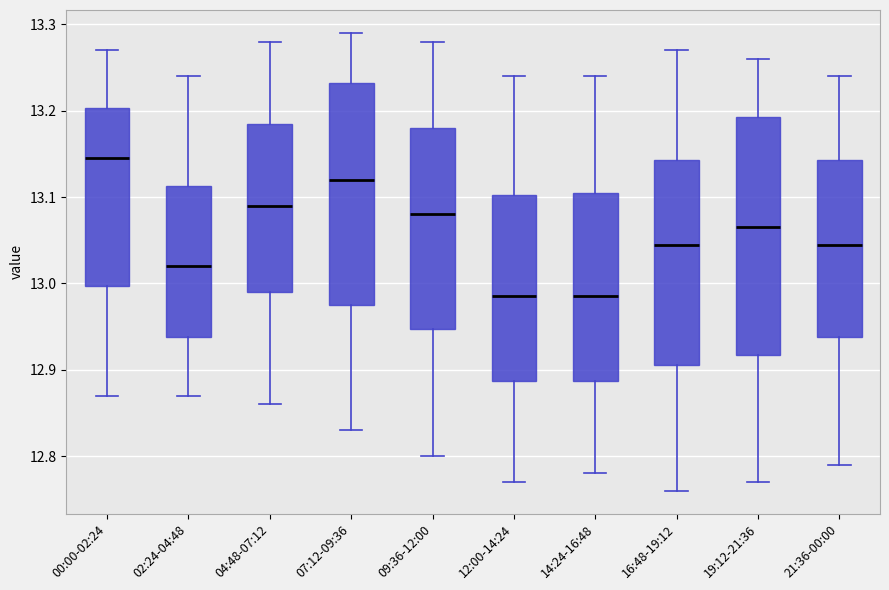

Reading left to right, read every box against the y-axis: the position of its median line, the range the box covers, and the ends of its whiskers. The values are not printed on the chart, so give them approximately, as read against the axis.

00:00-02:24: median 13.15, box 13.00 to 13.20, whiskers 12.87 to 13.27
02:24-04:48: median 13.02, box 12.94 to 13.11, whiskers 12.87 to 13.24
04:48-07:12: median 13.09, box 12.99 to 13.19, whiskers 12.86 to 13.28
07:12-09:36: median 13.12, box 12.98 to 13.23, whiskers 12.83 to 13.29
09:36-12:00: median 13.08, box 12.95 to 13.18, whiskers 12.80 to 13.28
12:00-14:24: median 12.99, box 12.89 to 13.10, whiskers 12.77 to 13.24
14:24-16:48: median 12.99, box 12.89 to 13.11, whiskers 12.78 to 13.24
16:48-19:12: median 13.05, box 12.91 to 13.14, whiskers 12.76 to 13.27
19:12-21:36: median 13.07, box 12.92 to 13.19, whiskers 12.77 to 13.26
21:36-00:00: median 13.05, box 12.94 to 13.14, whiskers 12.79 to 13.24